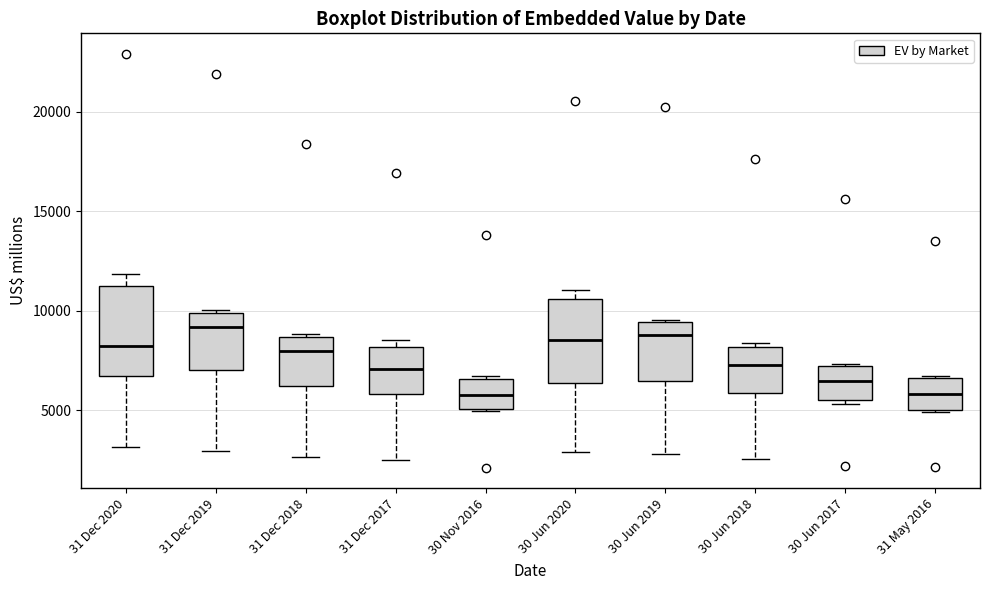

Where is the lower edge of the box for 30 Jun 2017 on the y-axis? The values are not printed on the chart, so give them approximately, as read against the axis.

5500